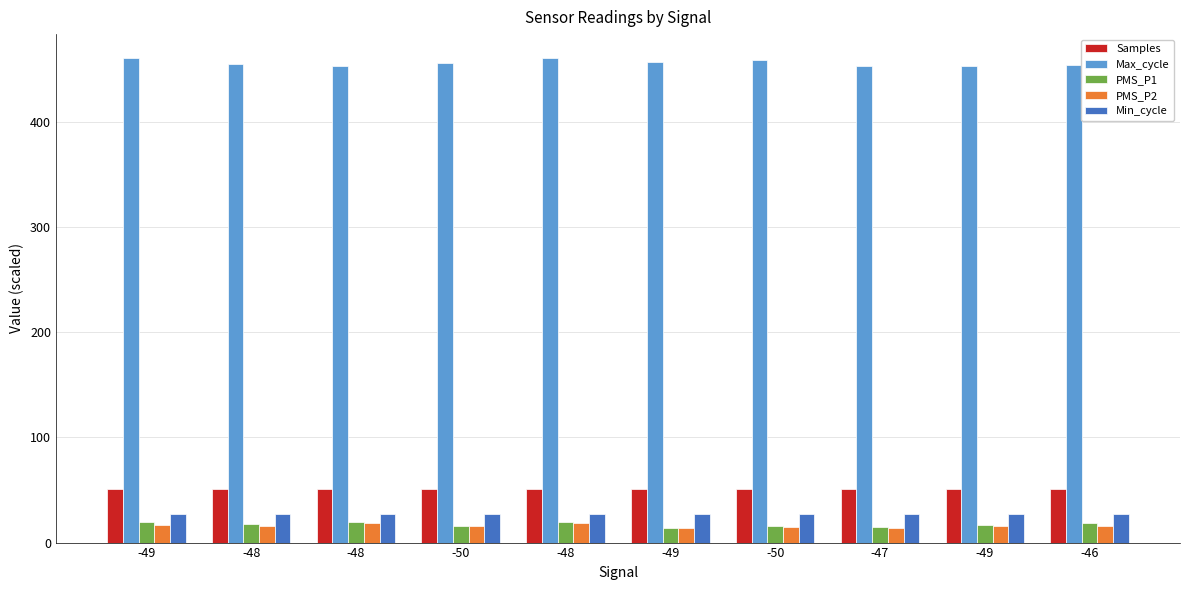

Where is PMS_P2 nearest to the value 16?

-48